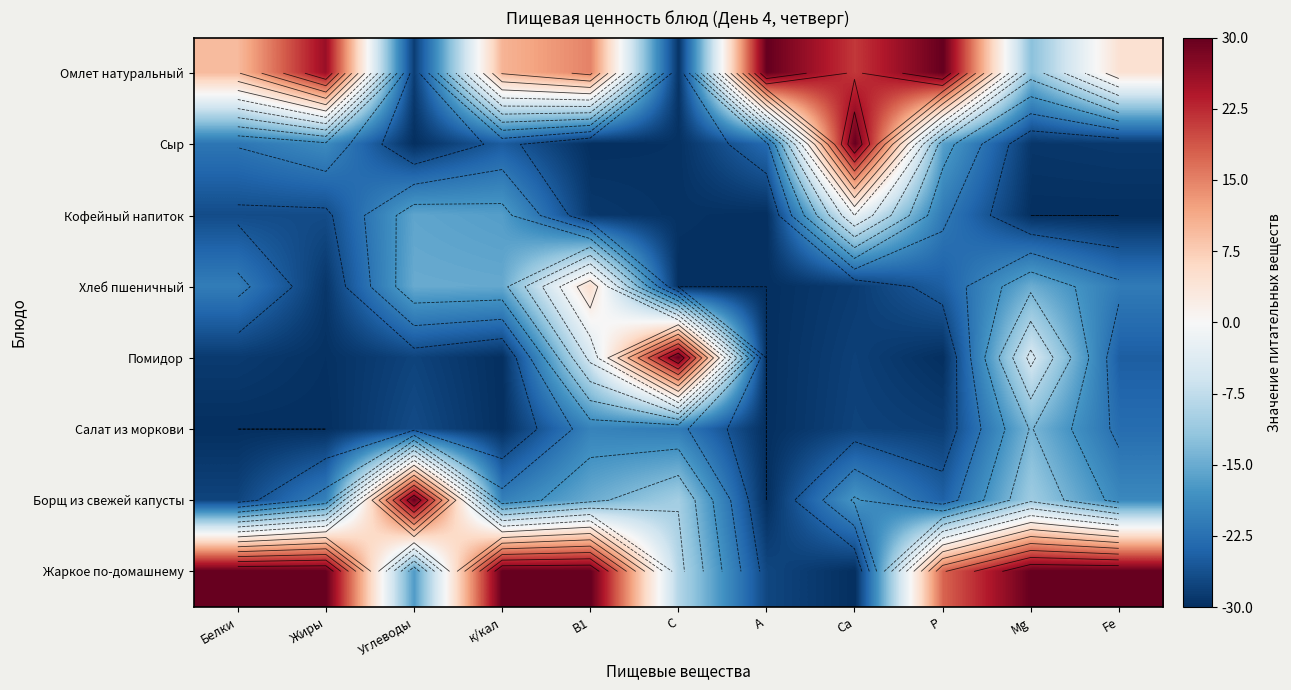

Rank the series at Жиры from lowest to highest value.

Салат из моркови, Помидор, Хлеб пшеничный, Кофейный напиток, Борщ из свежей капусты, Сыр, Омлет натуральный, Жаркое по-домашнему